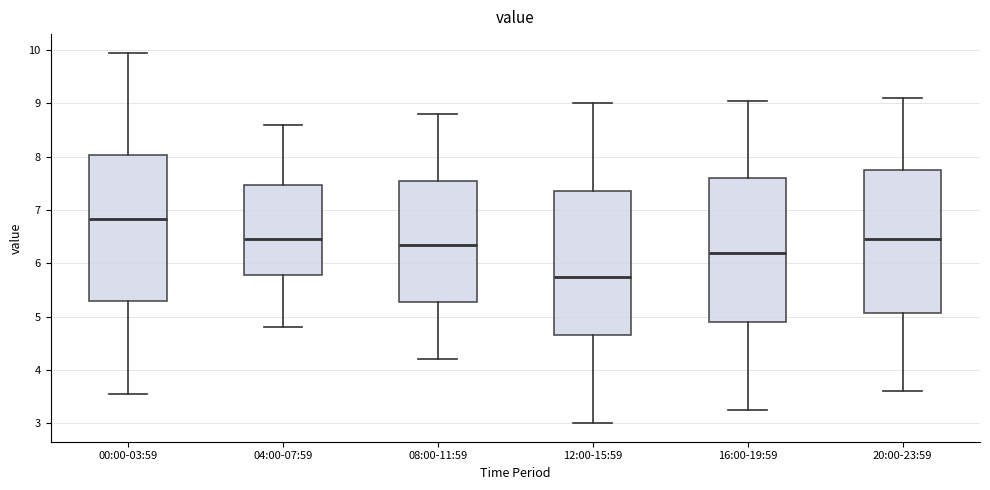

Where is the upper edge of the box for 12:00-15:59 on the y-axis? The values are not printed on the chart, so give them approximately, as read against the axis.

7.4